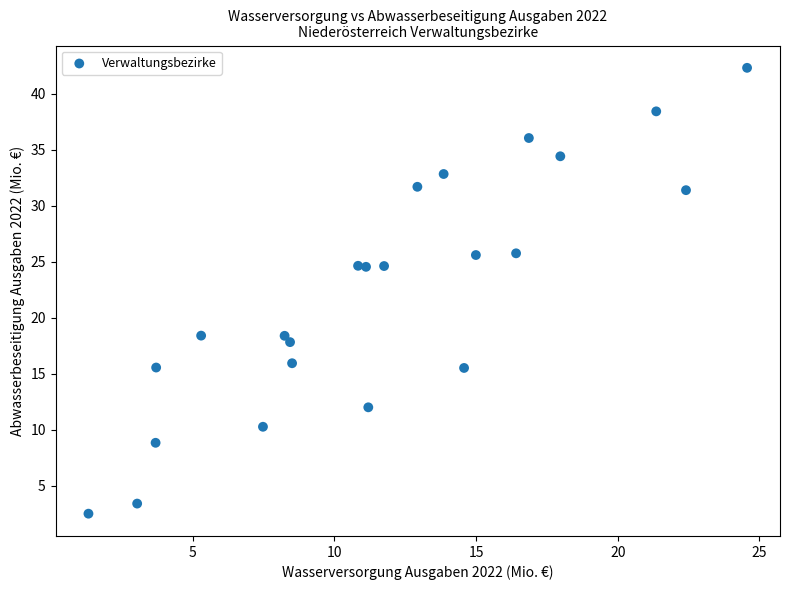

What is the range of Y values (max minus min)?

39.8